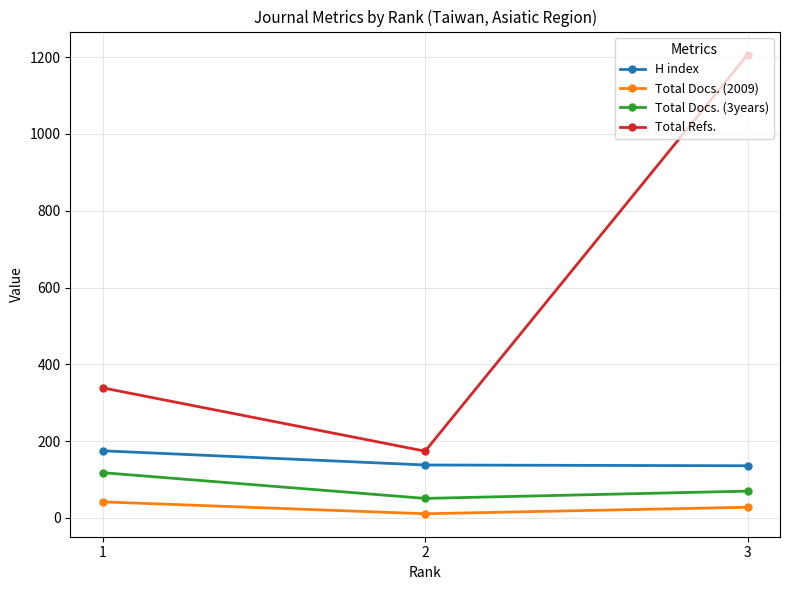

Between 1 and 3, which series saw the biggest shift?

Total Refs.